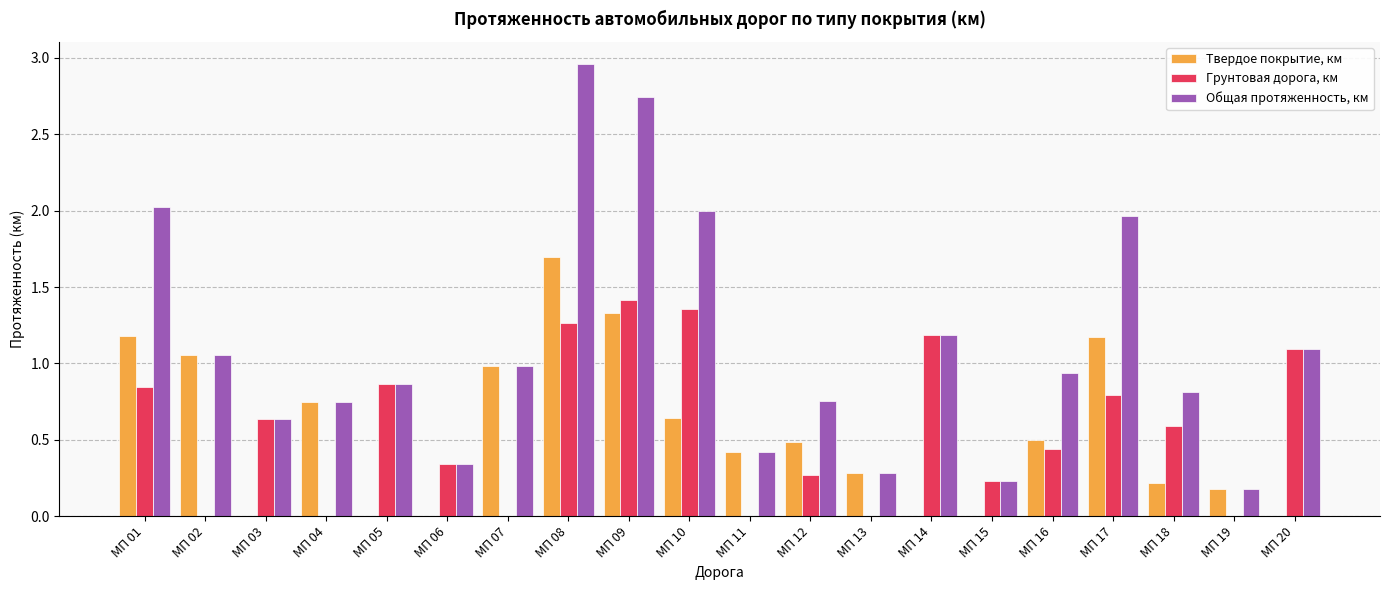

Where is Общая протяженность, км nearest to the value 1?

МП 07